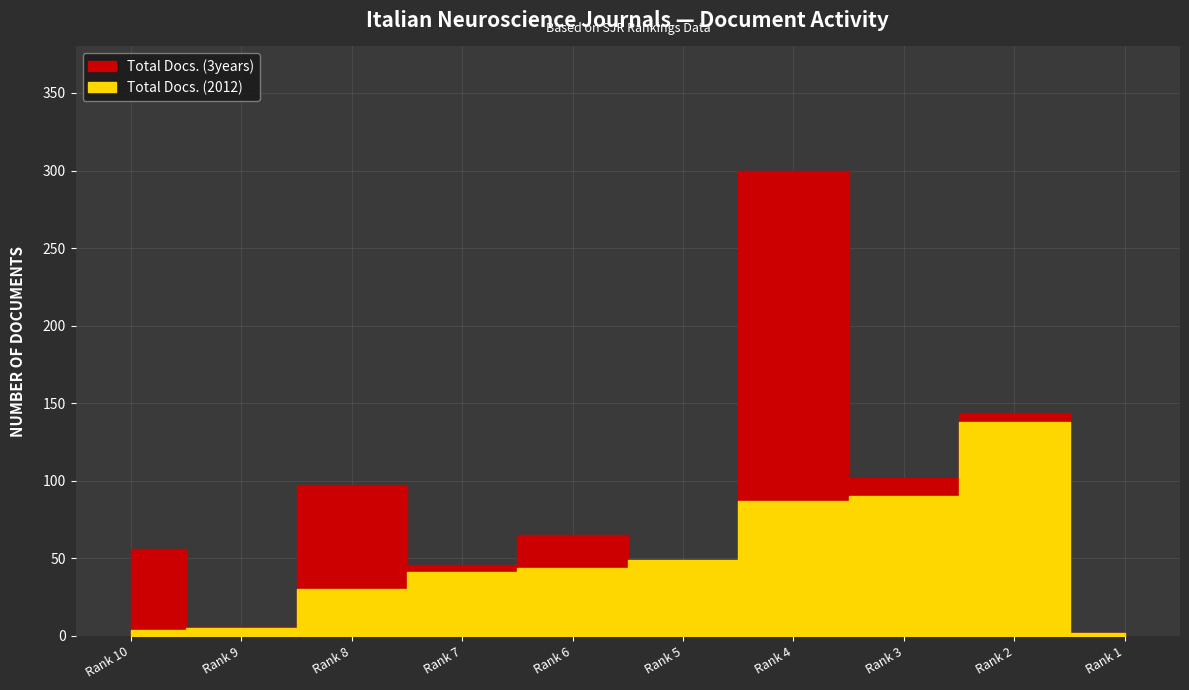

Which category has the lowest value across all series?

Rank 1